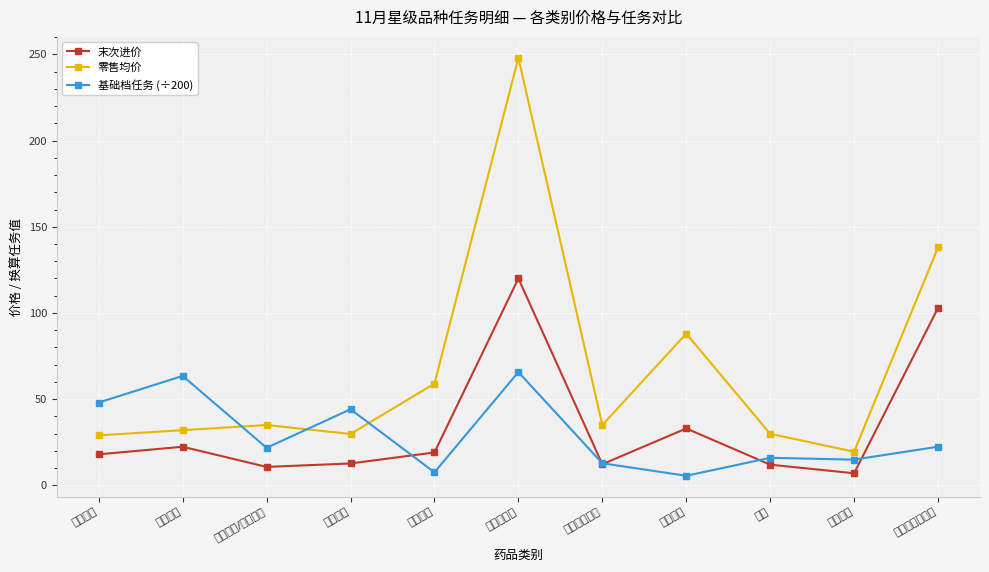

At which category does 末次进价 reach its first local peak?

抗感冒药